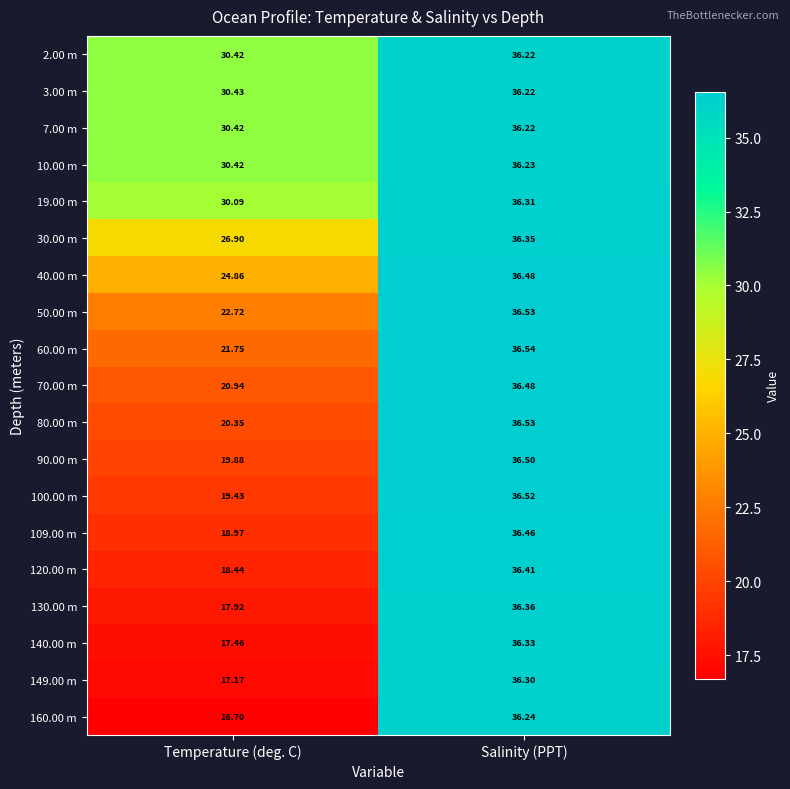

Which category has the lowest value across all series?

Temperature (deg. C)